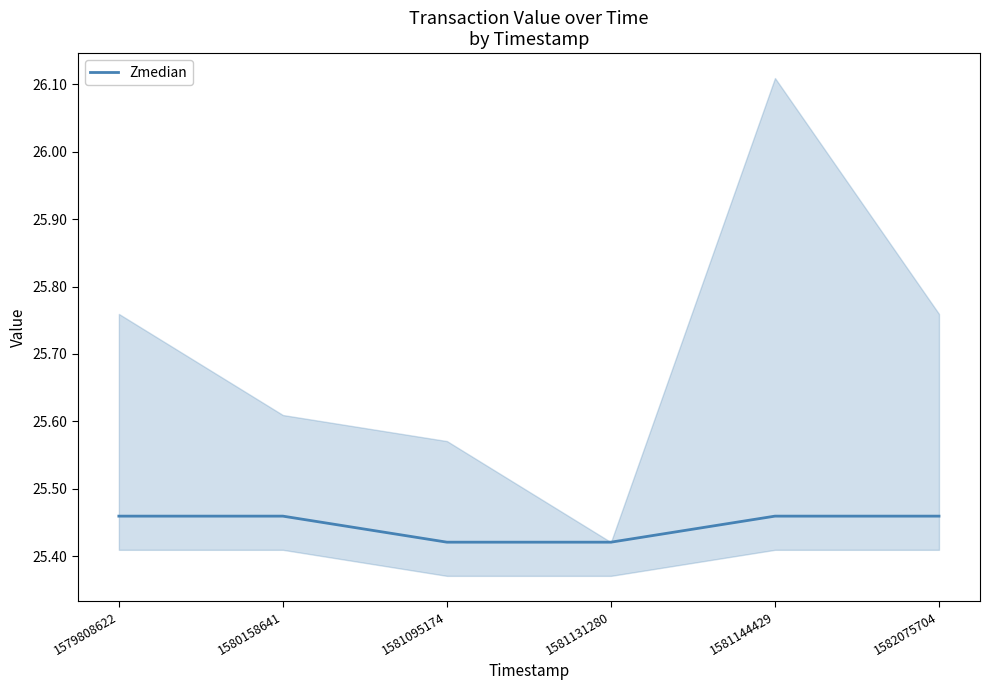

The value at 1579808622 is 25.5. True or false?

True